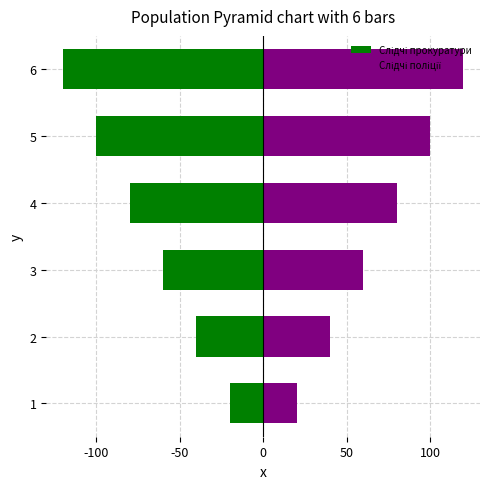

How many data points in Слідчі прокуратури are less than -60?

3